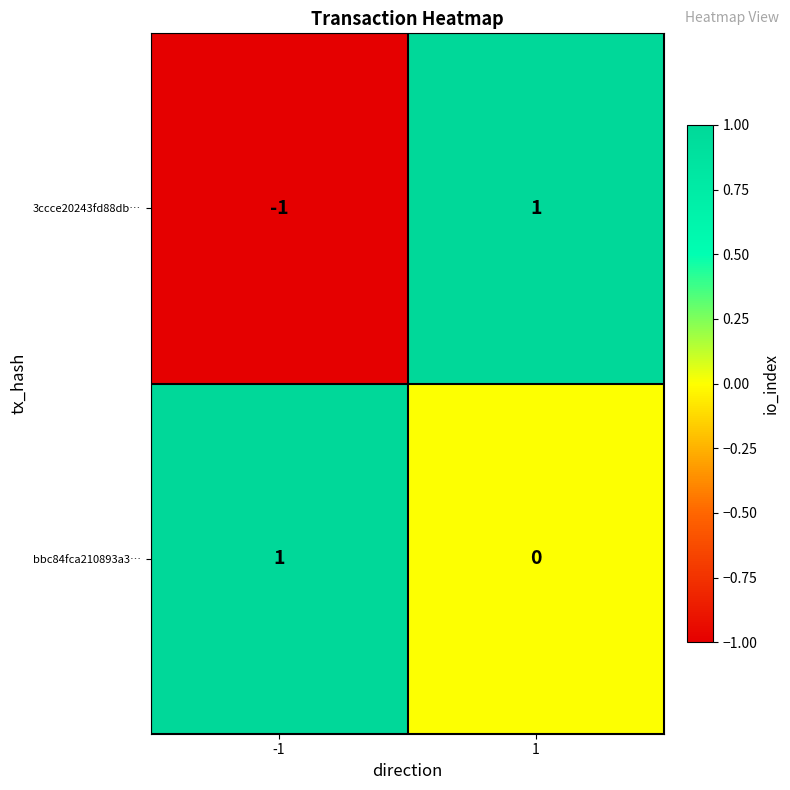

Which series has the largest range (max minus min)?

3ccce20243fd88db…